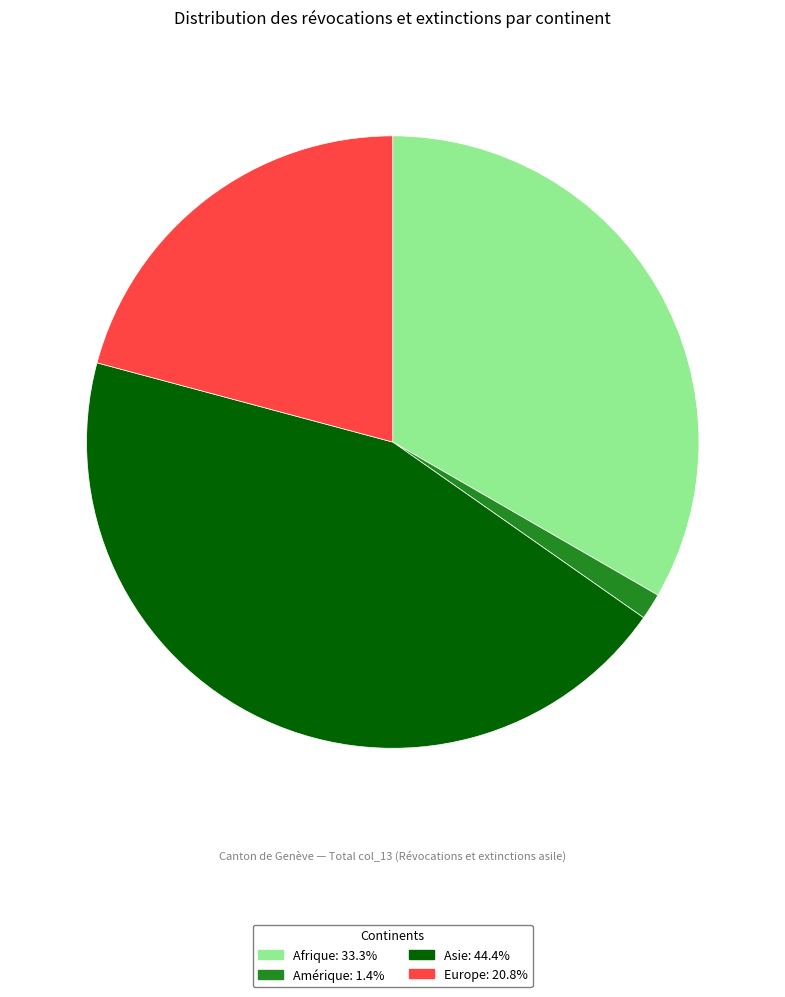

Count the number of slices in the pie.

4